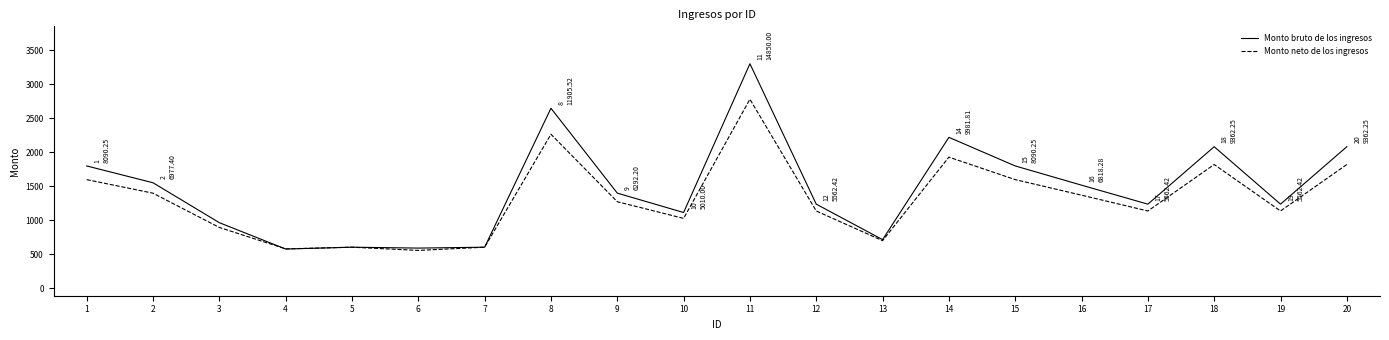

What is the spread (max minus min) of values at 9?

126.5